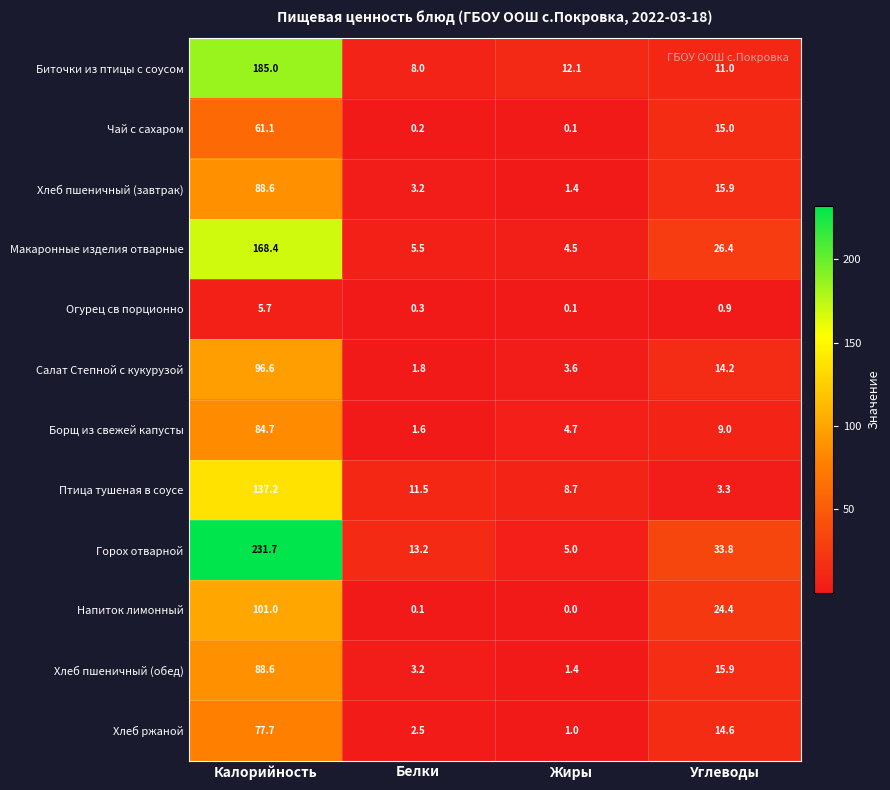

At which label does Биточки из птицы с соусом first exceed 12?

Калорийность